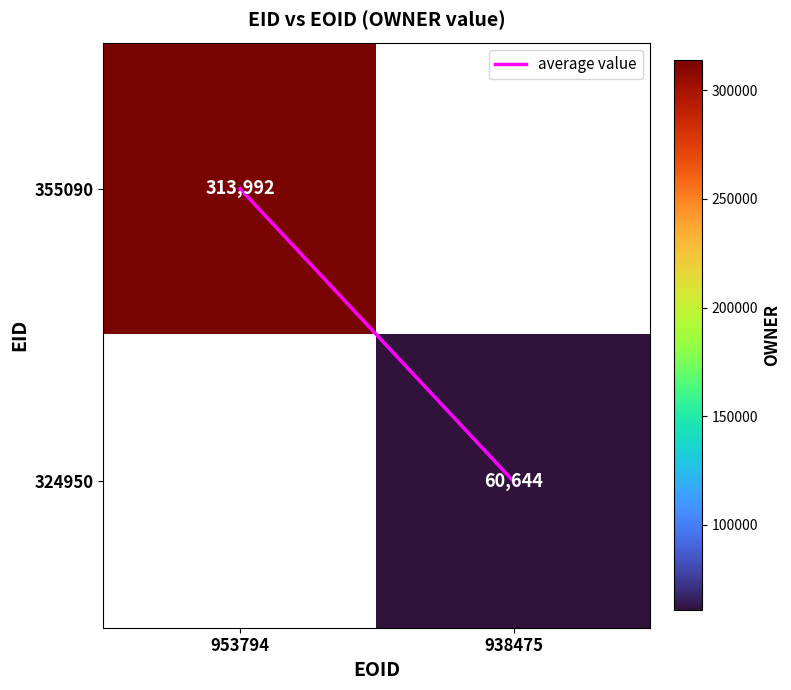

Which series has the largest range (max minus min)?

average value